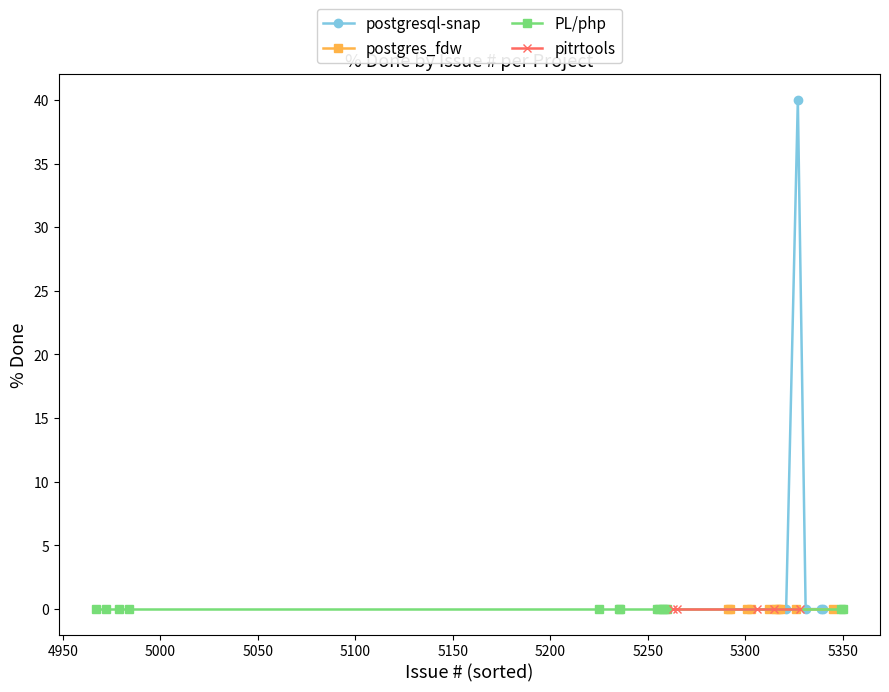

Is the value of pitrtools at 5339 greater than the value of postgres_fdw at 5321?

No